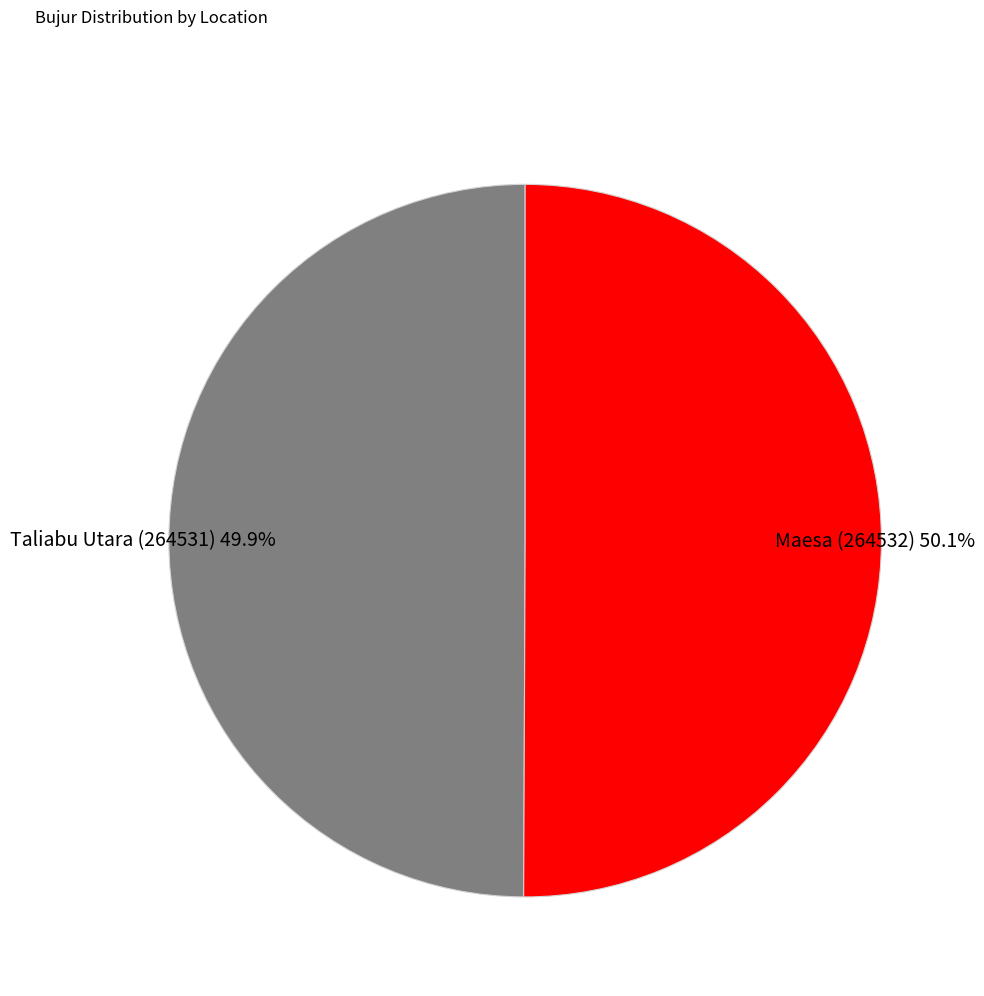

Is there any slice that represents more than half of the pie?

Yes